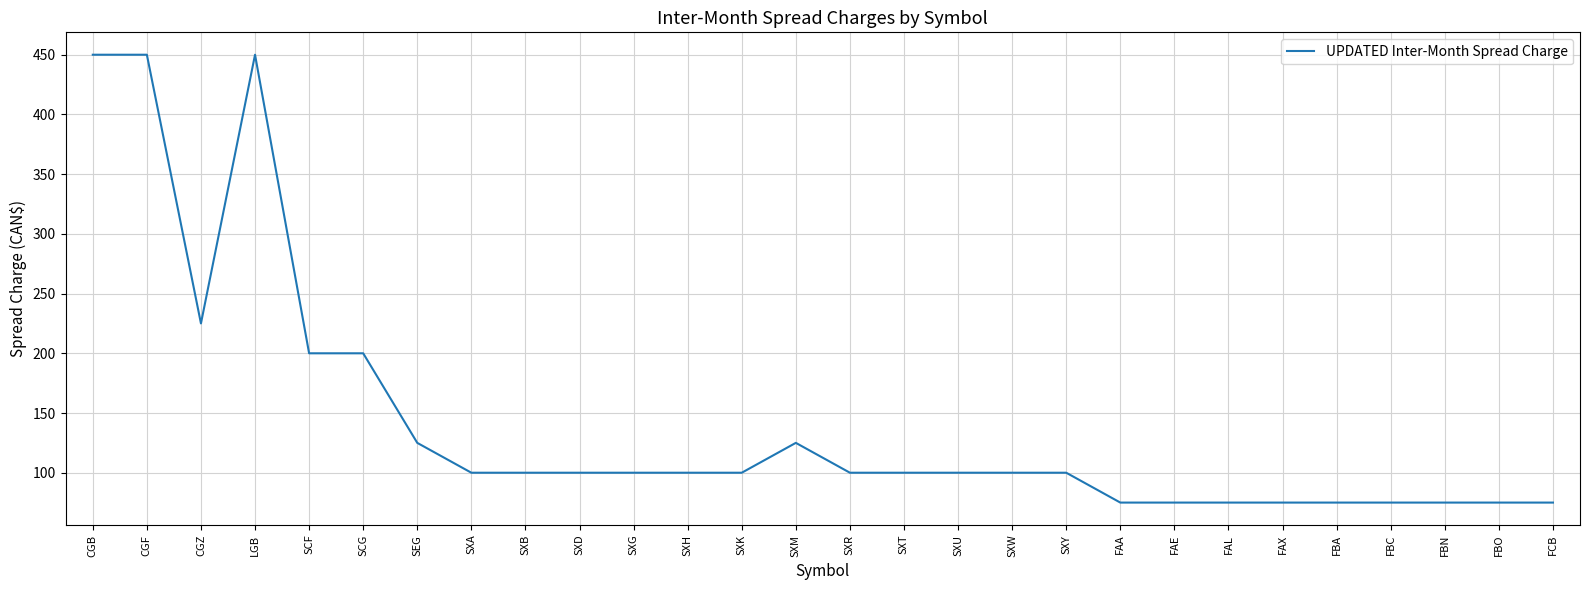

What position from the left is FBA?

24